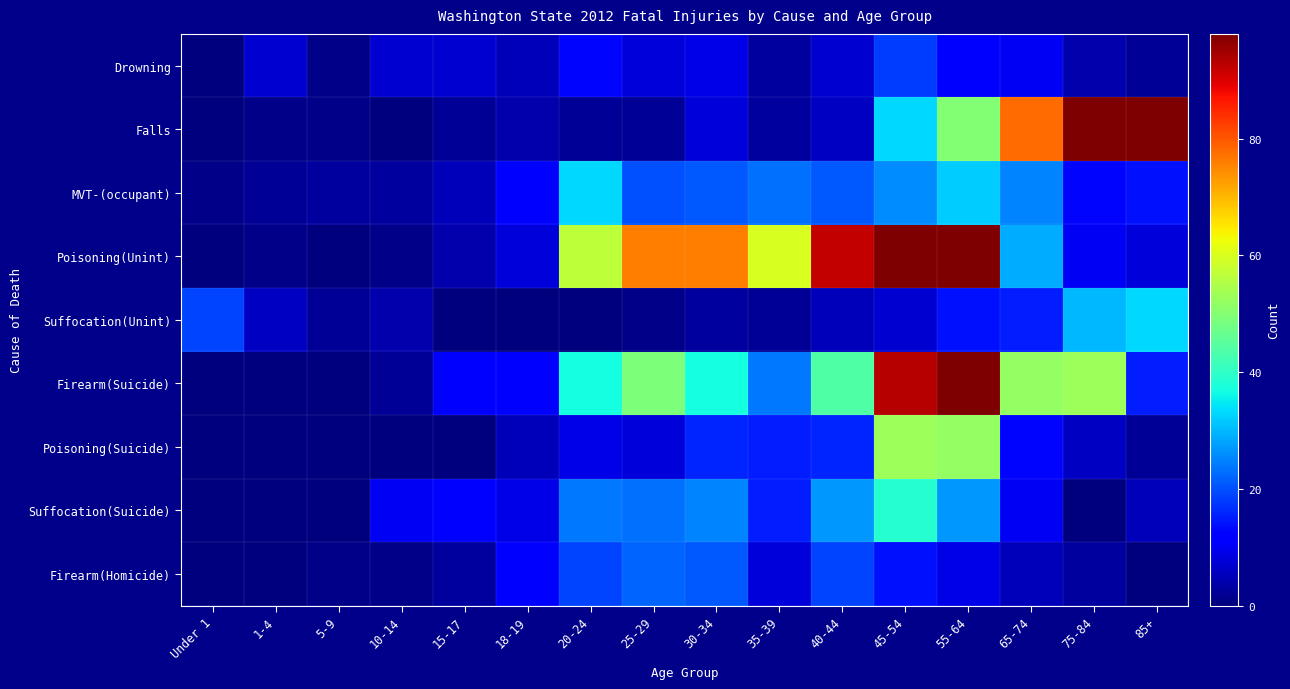

Which series has the largest total across all categories?

Poisoning(Unint)